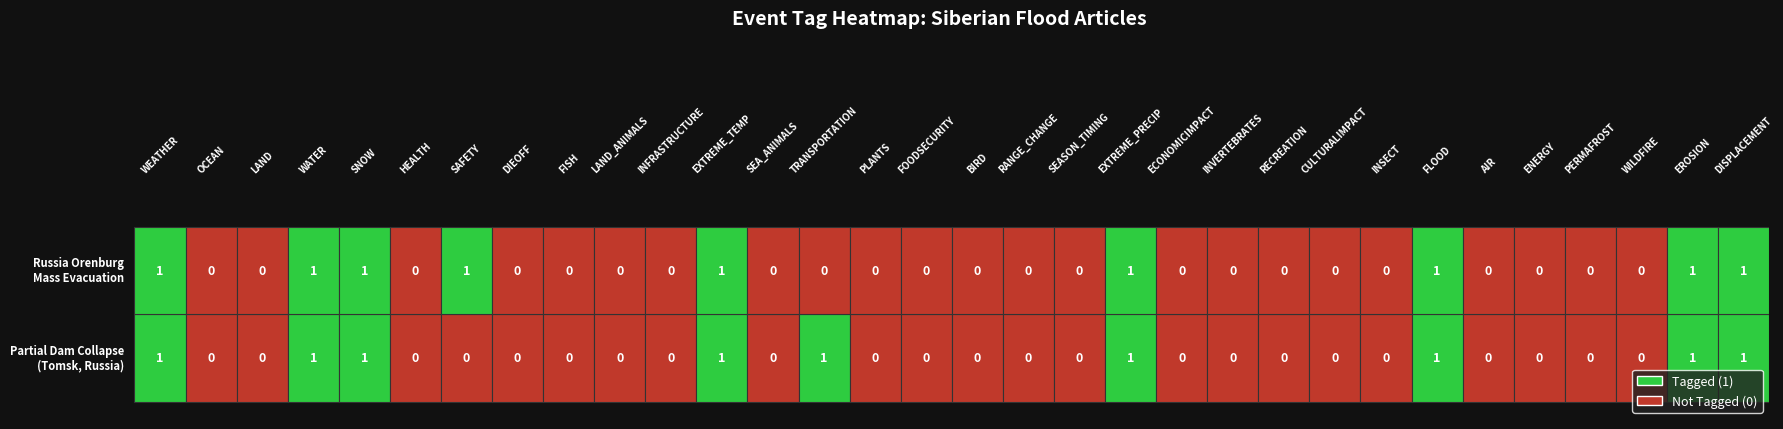

What is the difference between the highest and lowest values at 1?

1